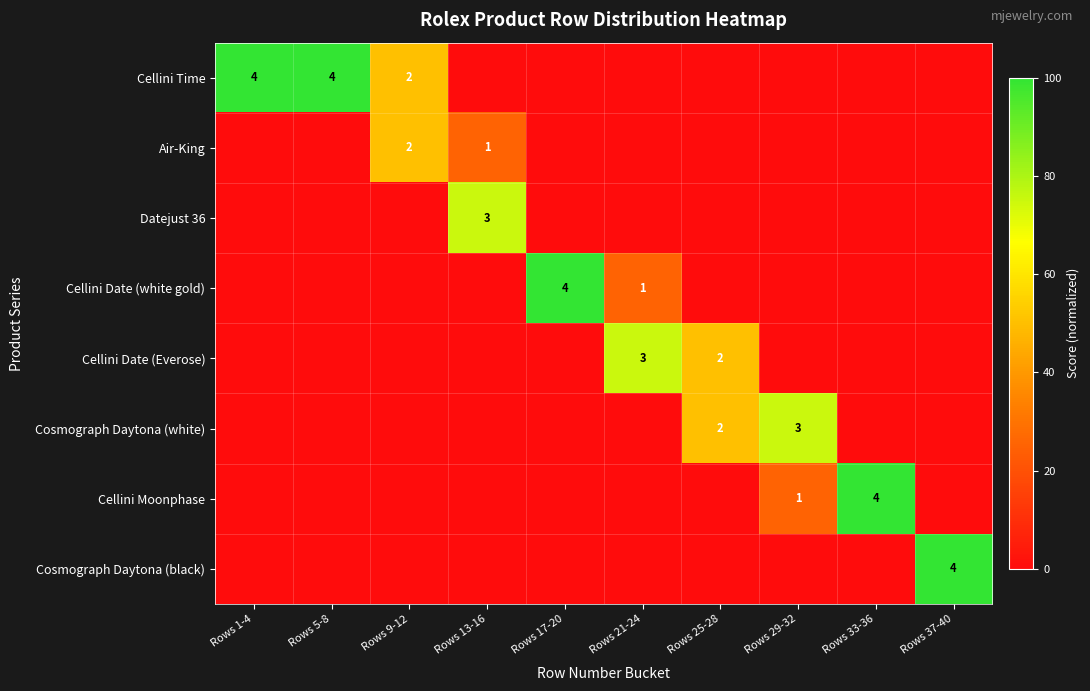

The Cosmograph Daytona (white) series shows 2 at Rows 25-28. True or false?

True